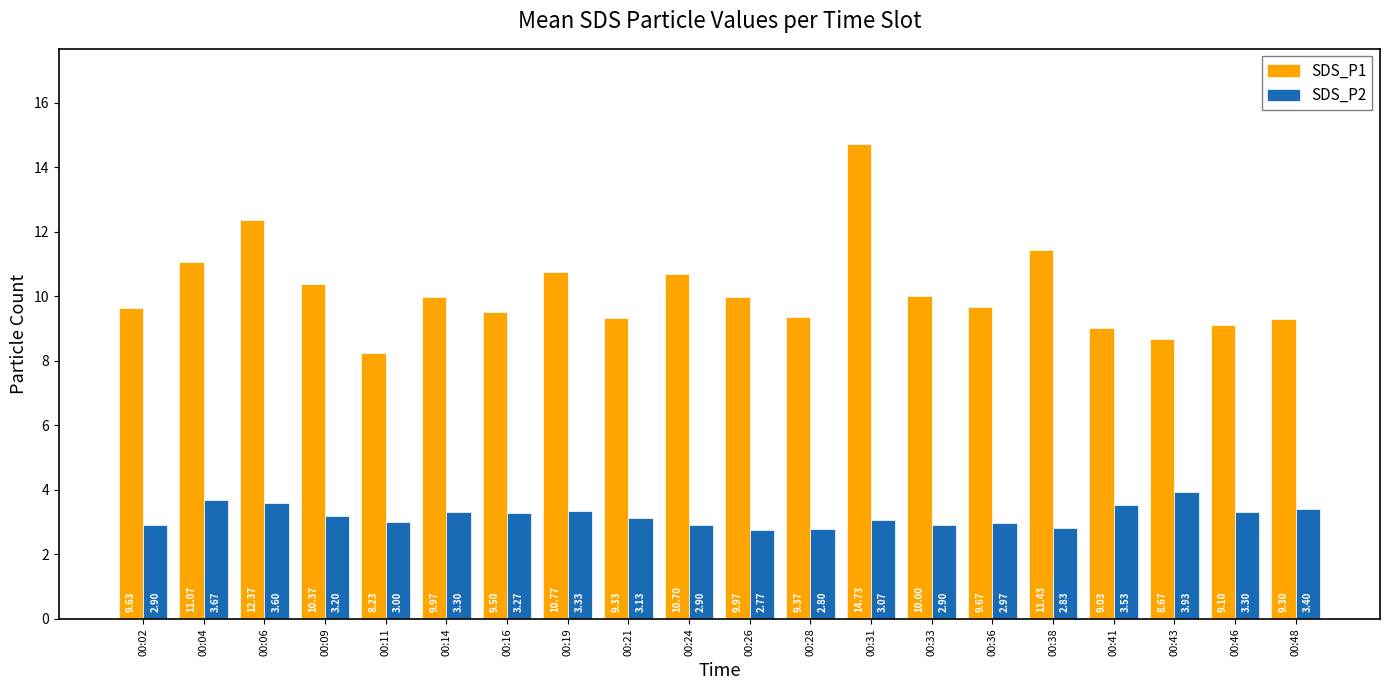

Rank the series by their average value, from highest to lowest.

SDS_P1, SDS_P2